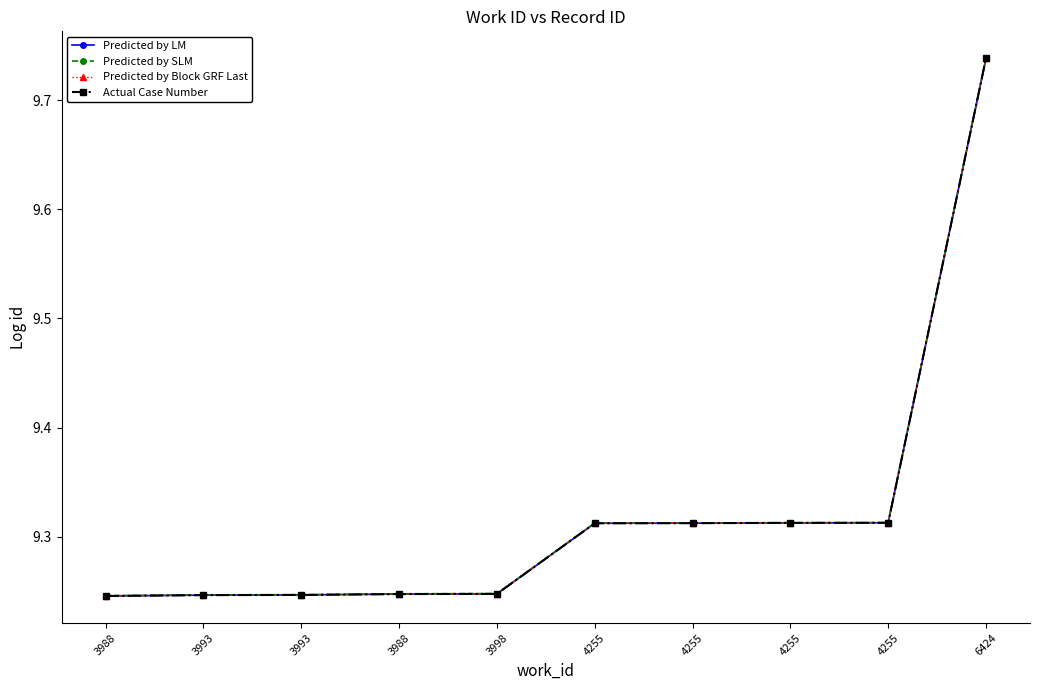

Is this an area chart (filled region under the line)?

No